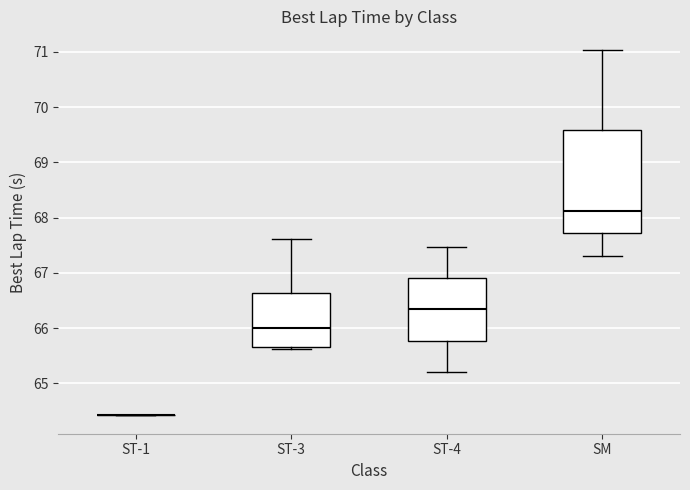

Reading left to right, transcribe this box plot: for each box, give where its median line is, the range the box spans, and where its two whiskers end, as read against the y-axis. The values are not printed on the chart, so give them approximately, as read against the axis.

ST-1: box collapsed to a line at 64.4, whiskers 64.4 to 64.4
ST-3: median 66.0, box 65.7 to 66.6, whiskers 65.6 to 67.6
ST-4: median 66.3, box 65.8 to 66.9, whiskers 65.2 to 67.5
SM: median 68.1, box 67.7 to 69.6, whiskers 67.3 to 71.0